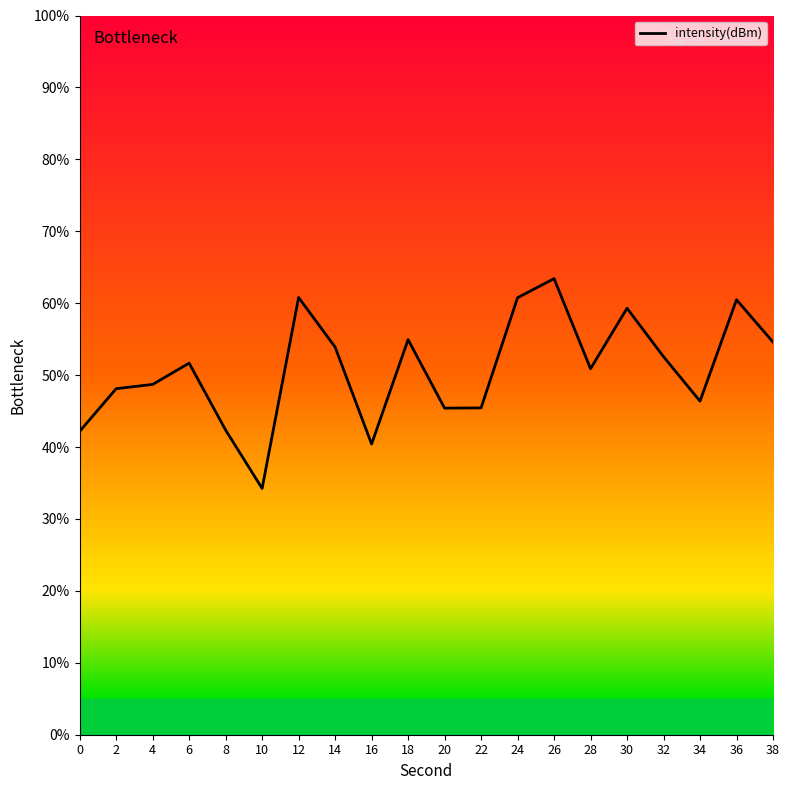

What is the greatest value displayed?

63.4